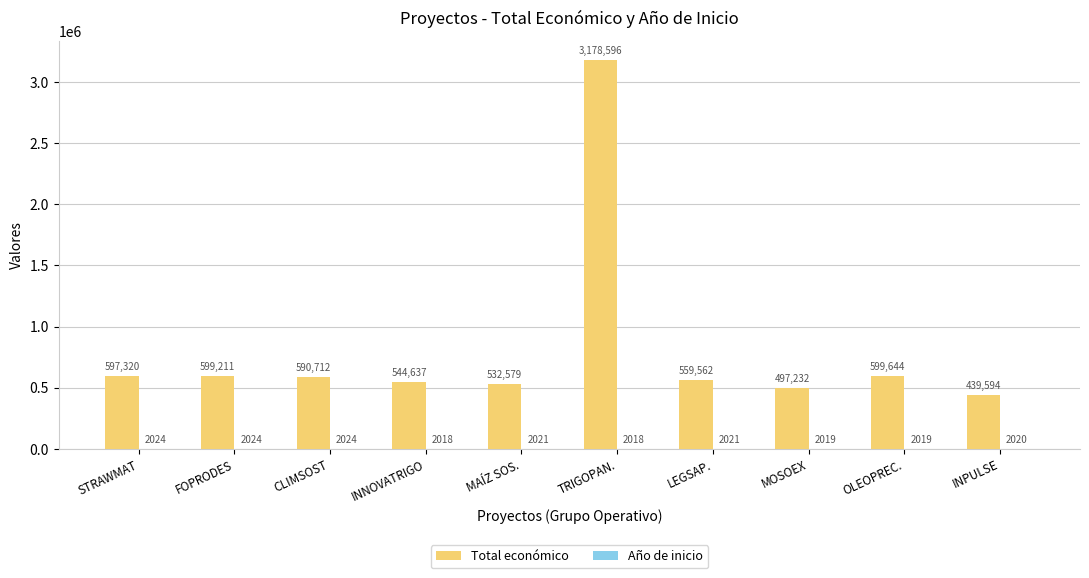

True or false: Total económico has a value of 208952 at LEGSAP..

False